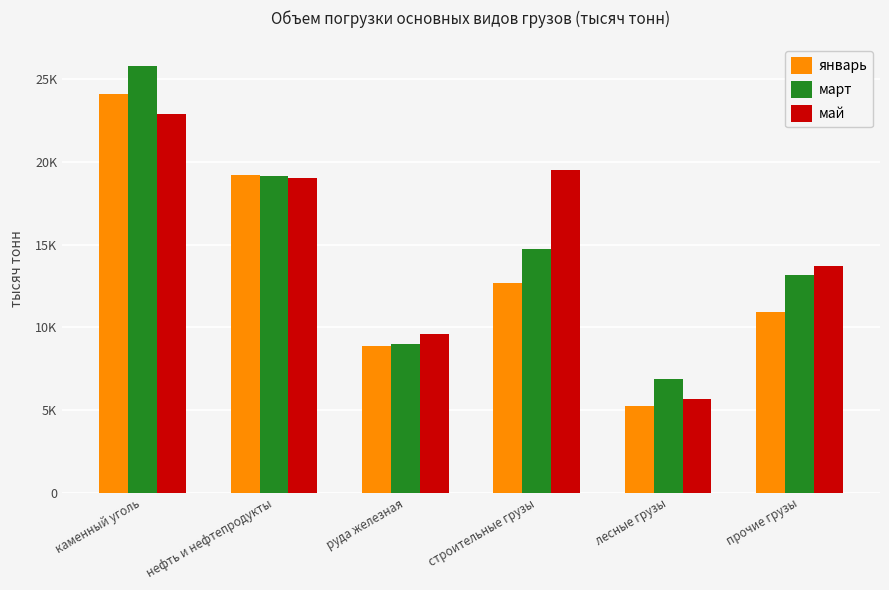

Which label corresponds to the largest value in the chart?

каменный уголь